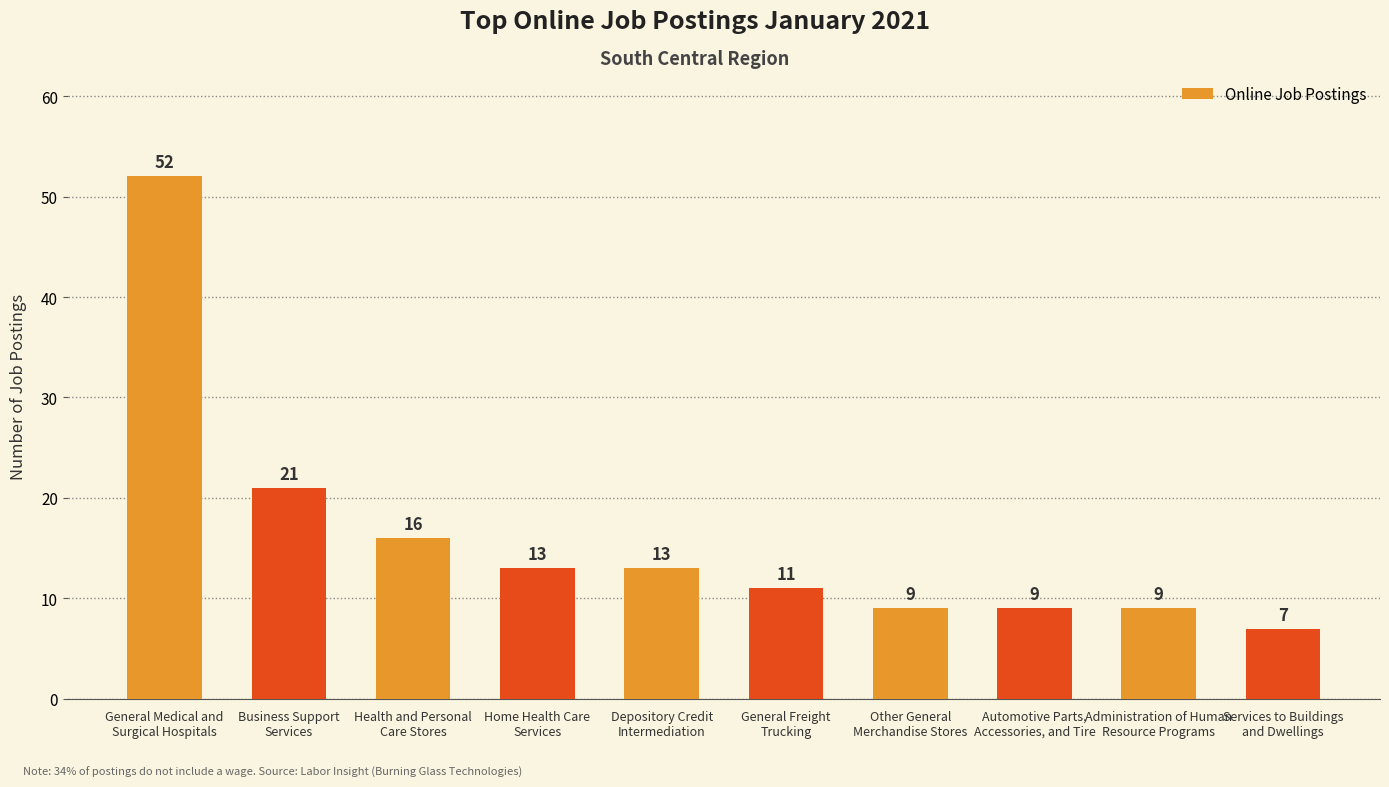

What is the average value?

16